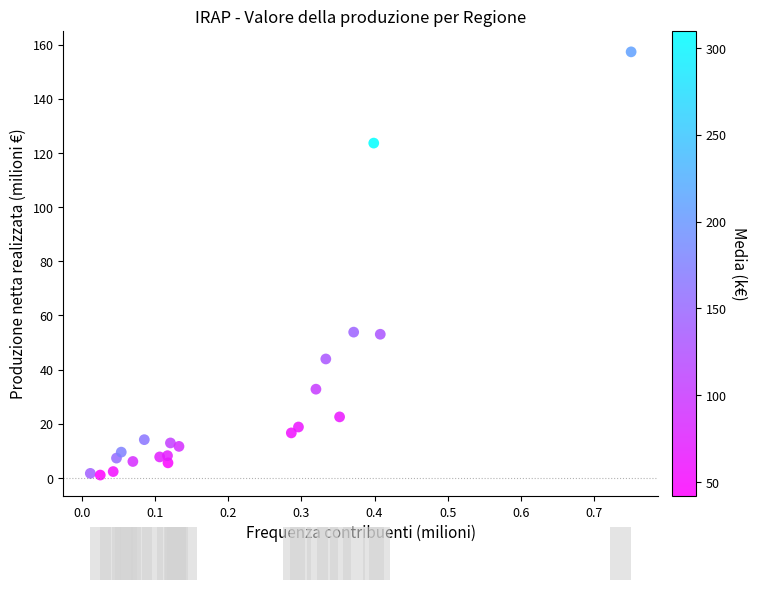

What is the range of Y values (max minus min)?

156.3